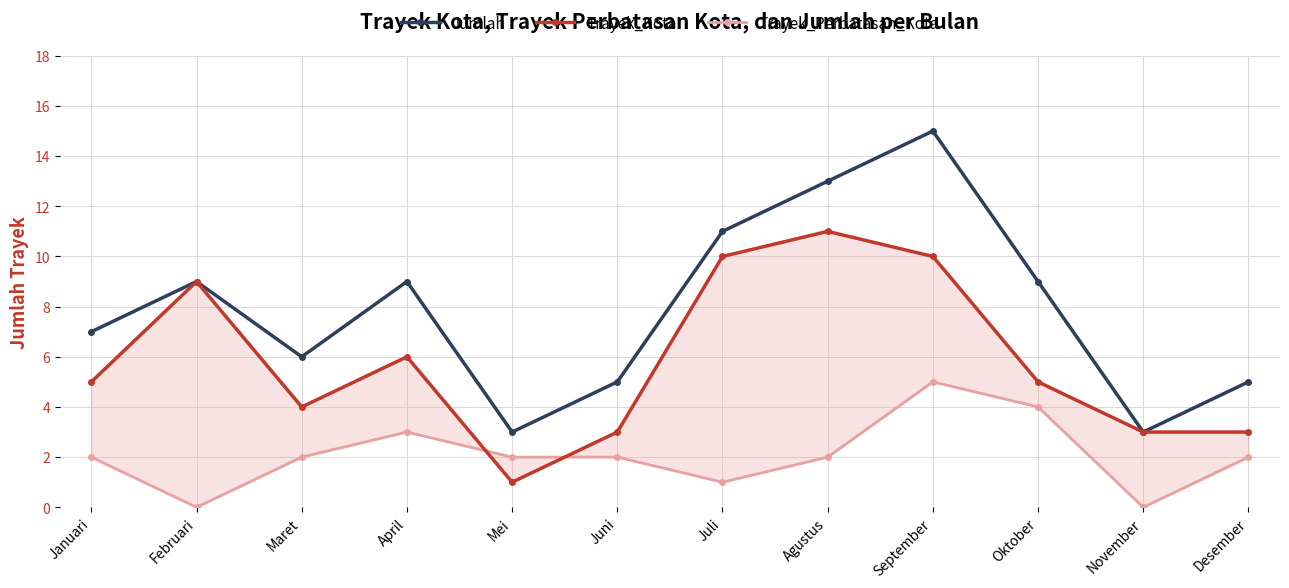

At which category is the sum across all series the highest?

September